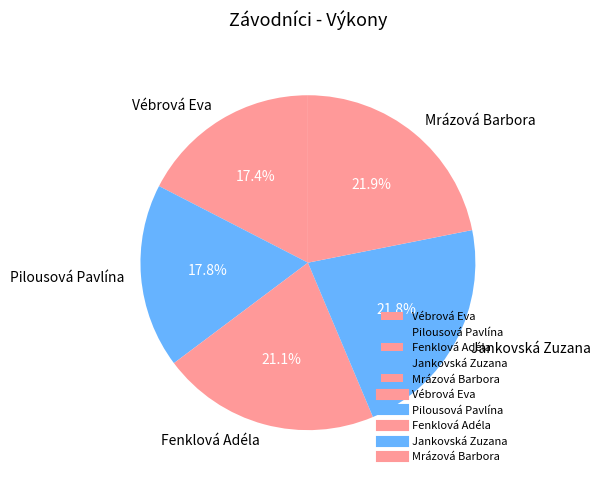

Between Jankovská Zuzana and Fenklová Adéla, which is larger?

Jankovská Zuzana